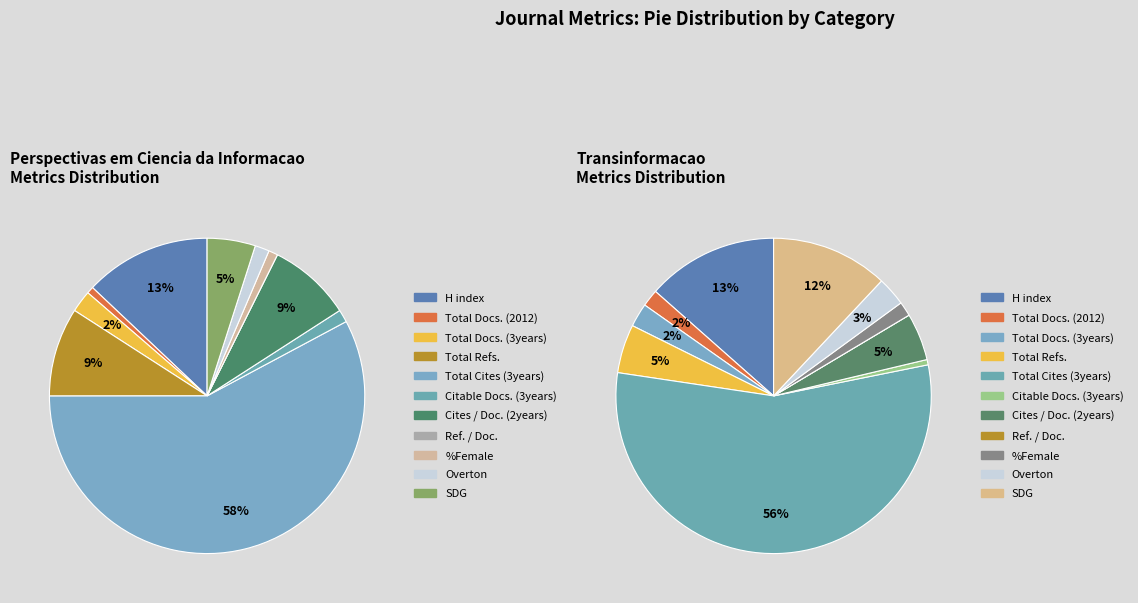

What percentage is the Total Refs. slice, to the nearest percent?

9%